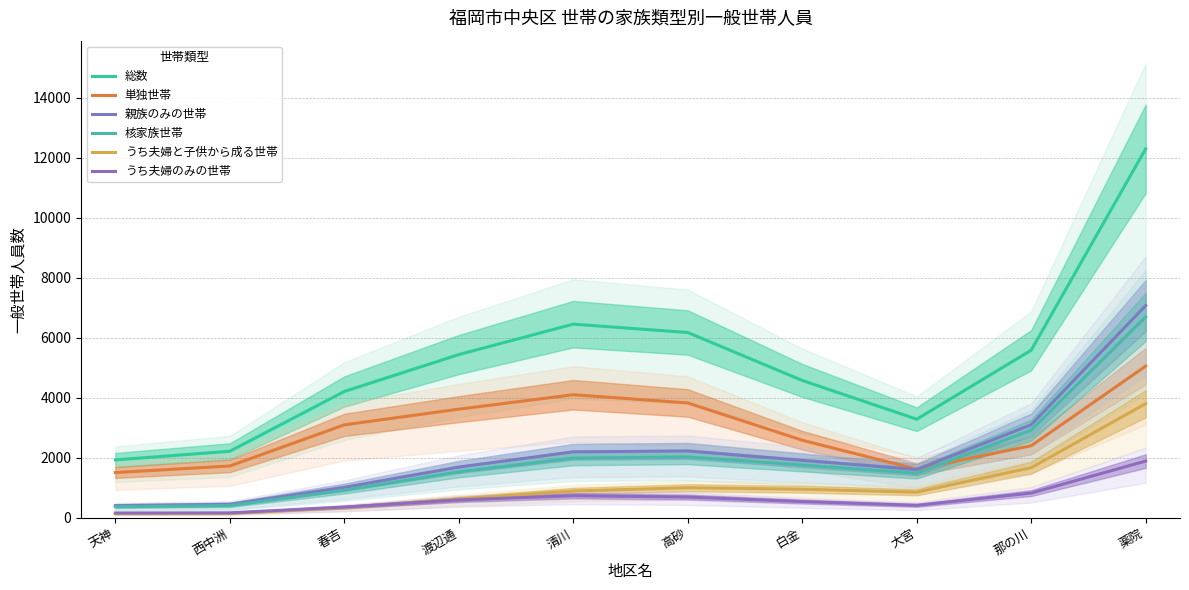

True or false: うち夫婦のみの世帯 and 核家族世帯 cross at least once.

False